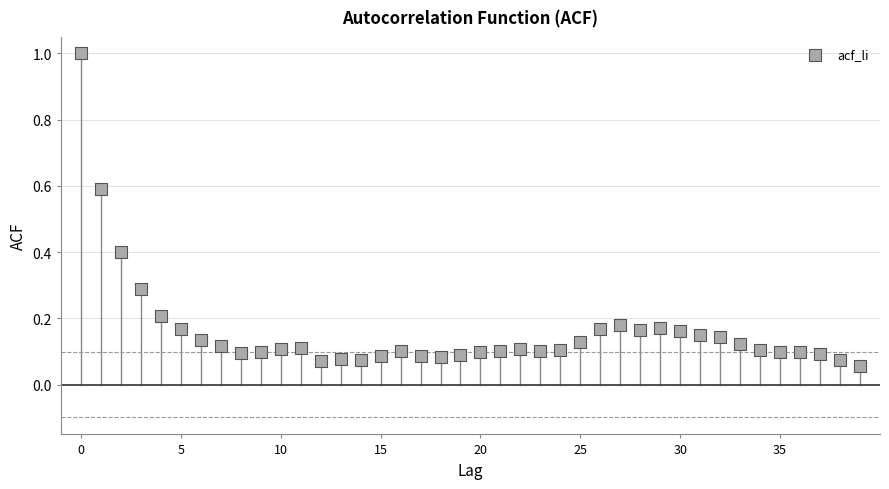

What is the range of Y values (max minus min)?

0.9